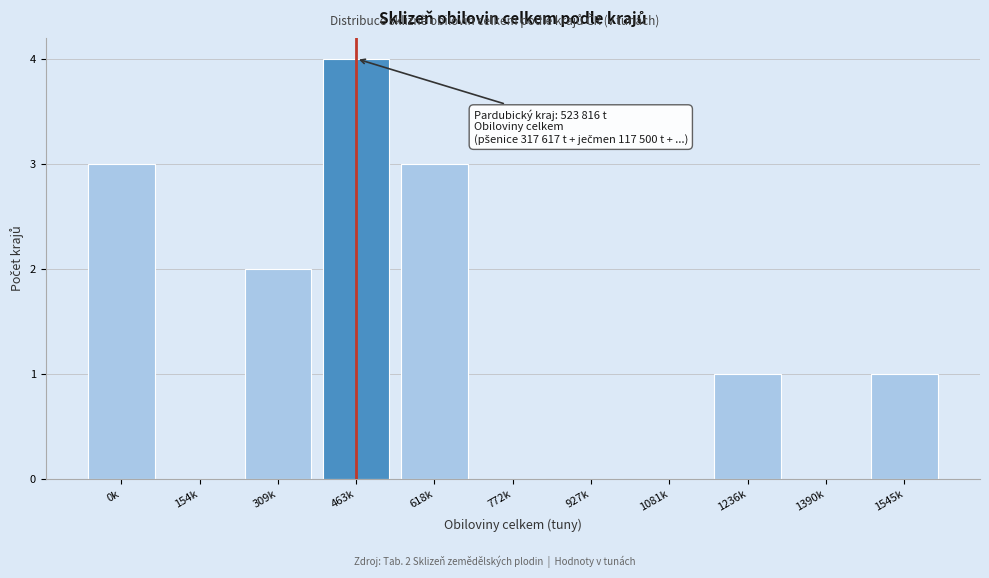

Reading left to right, what are all the values shown in this chart?

0k=3	154k=0	309k=2	463k=4	618k=3	772k=0	927k=0	1081k=0	1236k=1	1390k=0	1545k=1